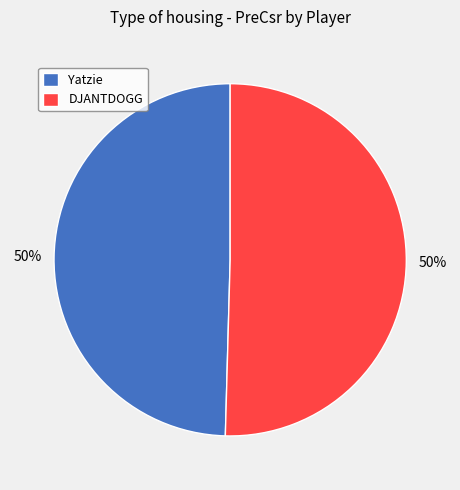

Combined, do DJANTDOGG and Yatzie account for over 50%?

Yes